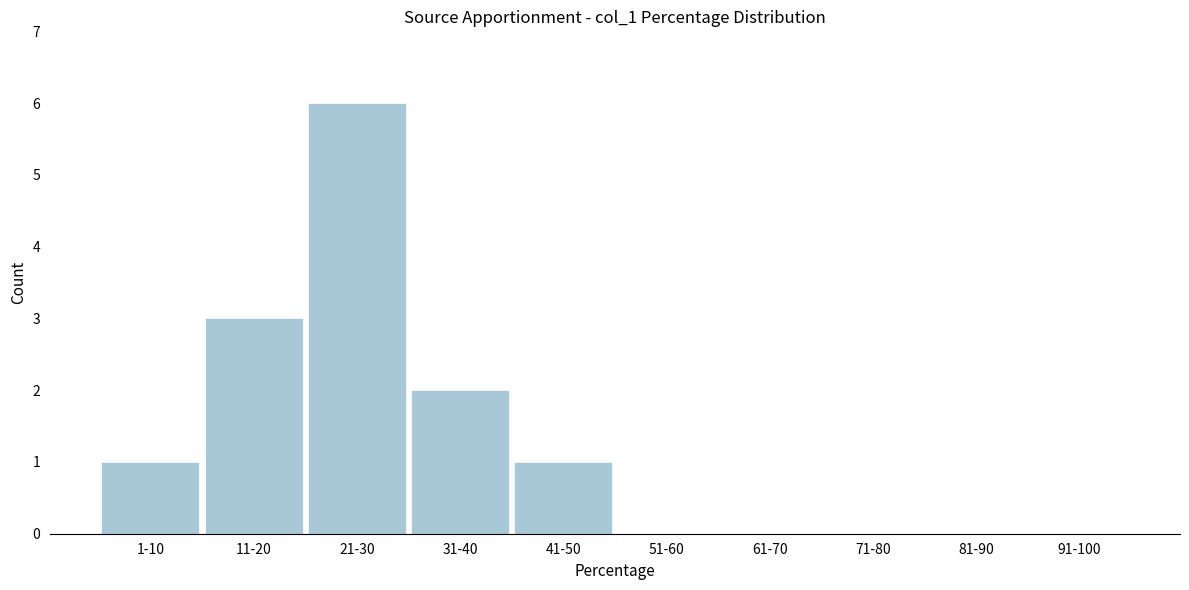

Reading left to right, transcribe all the data shown in this chart.

1-10=1	11-20=3	21-30=6	31-40=2	41-50=1	51-60=0	61-70=0	71-80=0	81-90=0	91-100=0